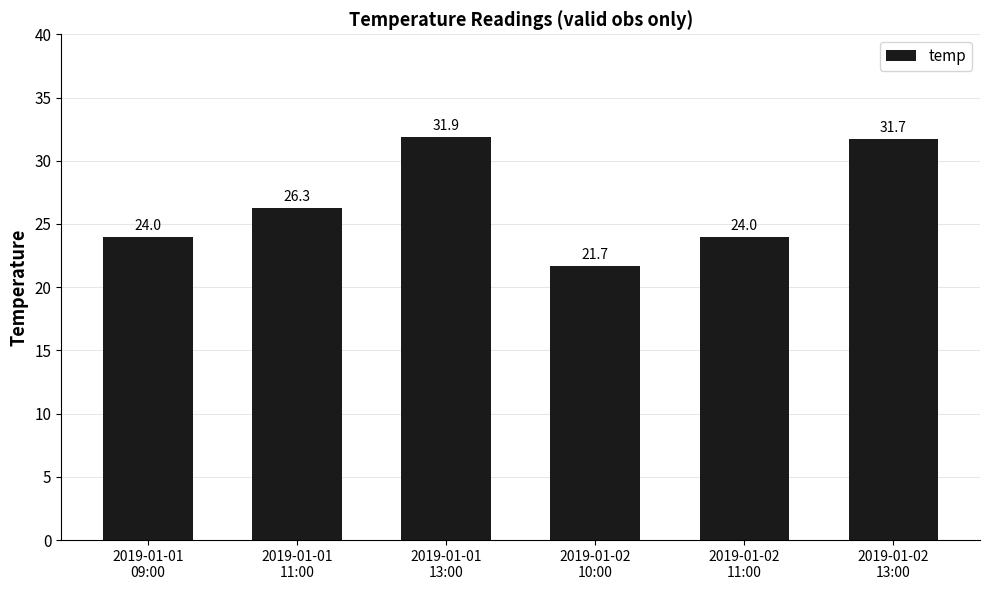

Where does the data first go above 26?

2019-01-01
11:00